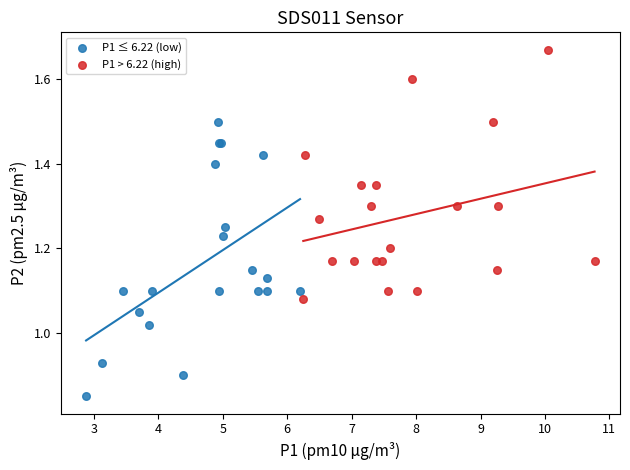

Which series reaches the maximum Y coordinate?

P1 > 6.22 (high)